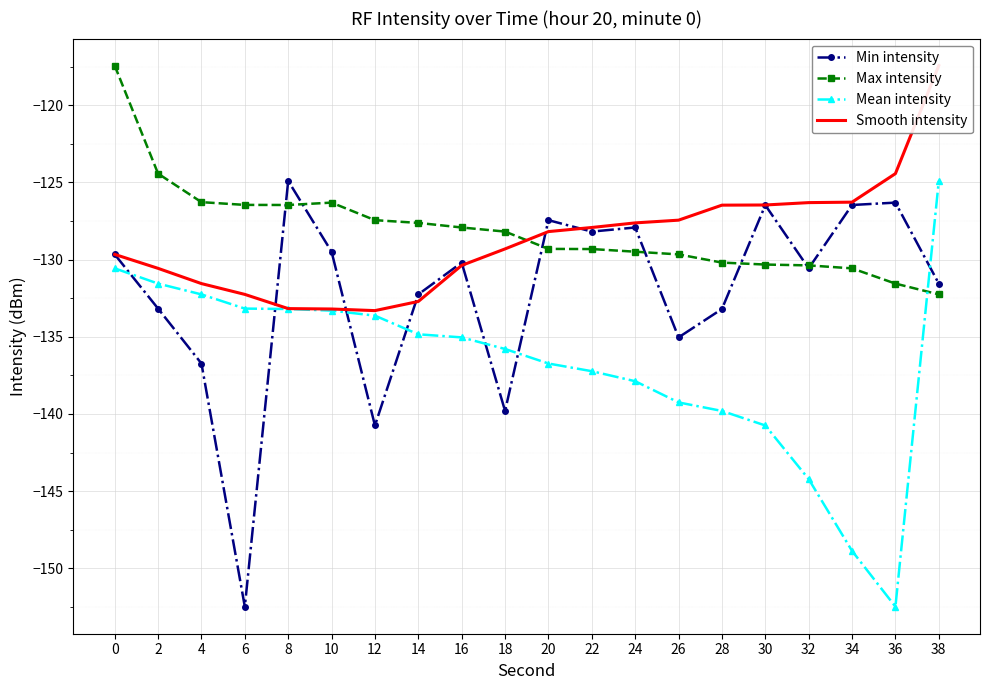

Which series has the widest spread of values?

Min intensity